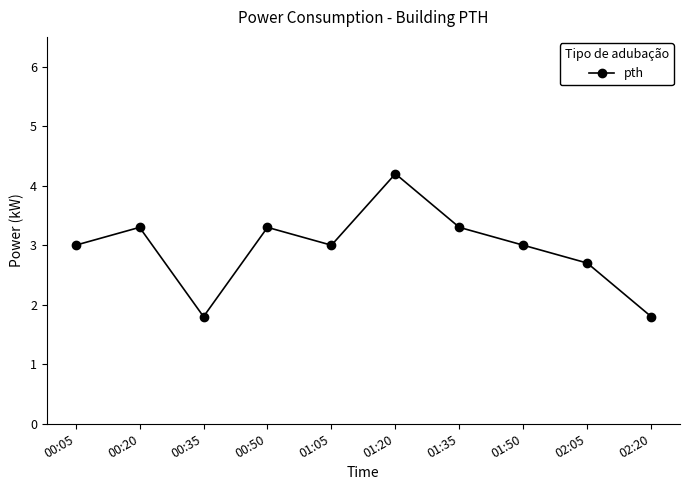

What is the change in value from 00:05 to 01:20?

+1.2